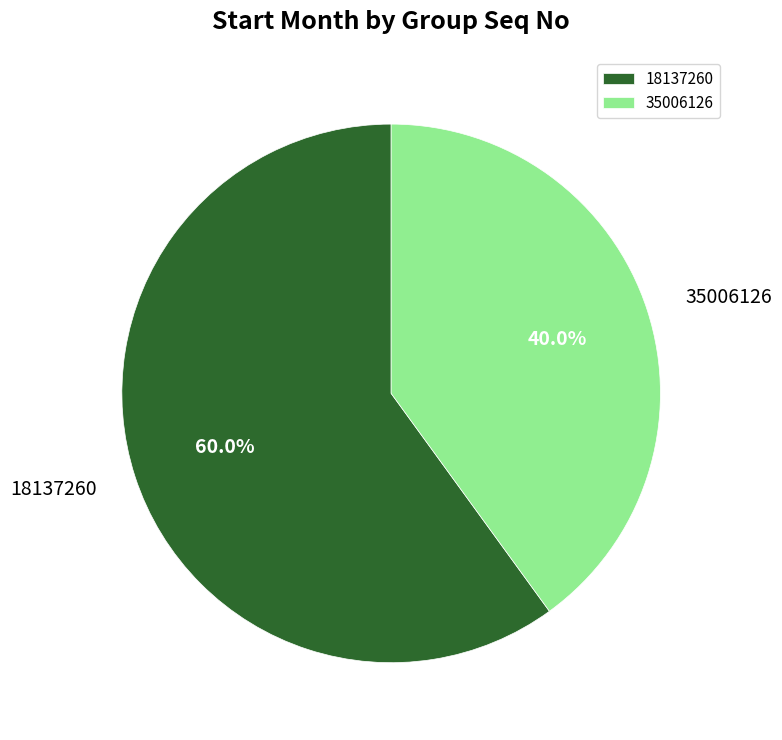

What percentage is the 35006126 slice, to the nearest percent?

40%